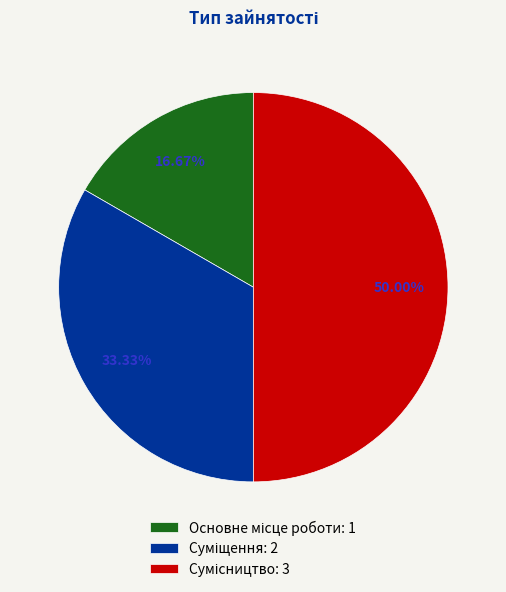

How many slices are in this pie chart?

3